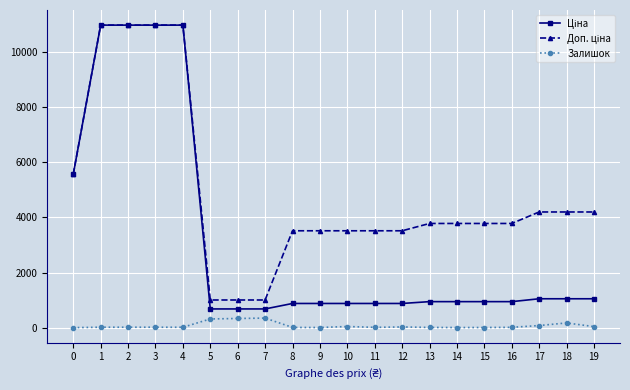

What is the maximum value shown in the chart?

10964.4